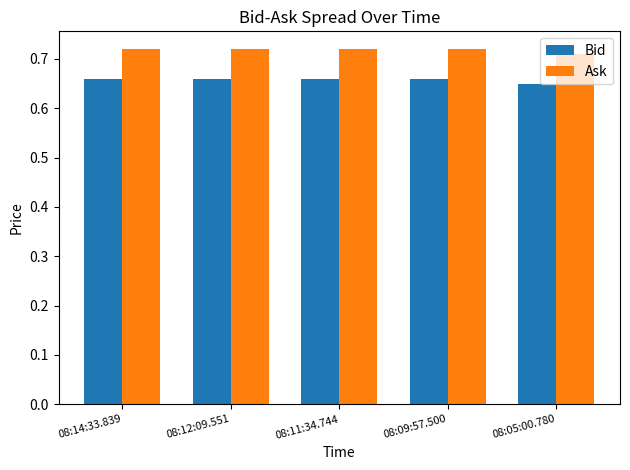

At how many categories does at least one series exceed 0?

5